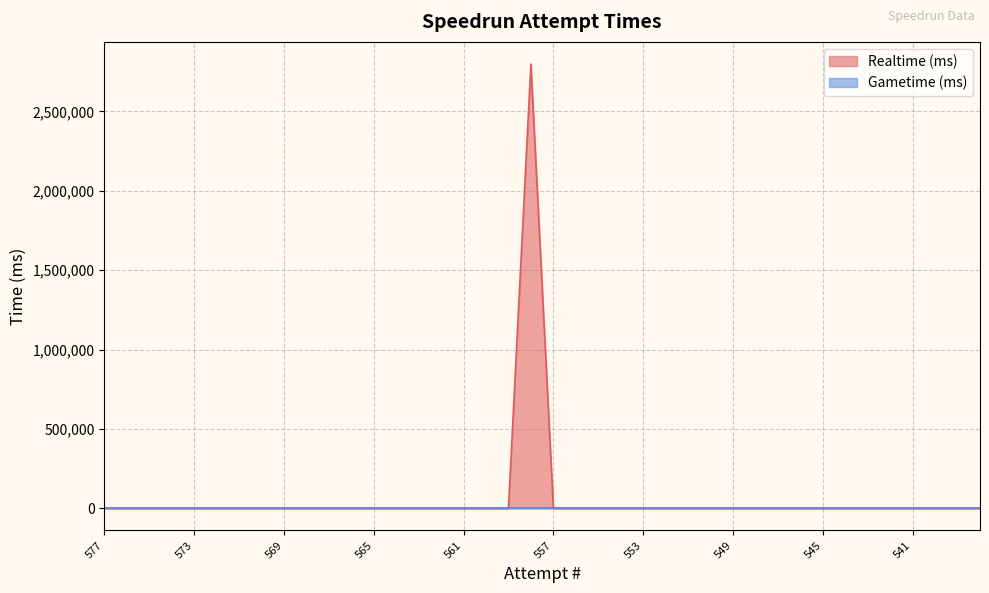

Where is the data nearest to the value 1399056?

577